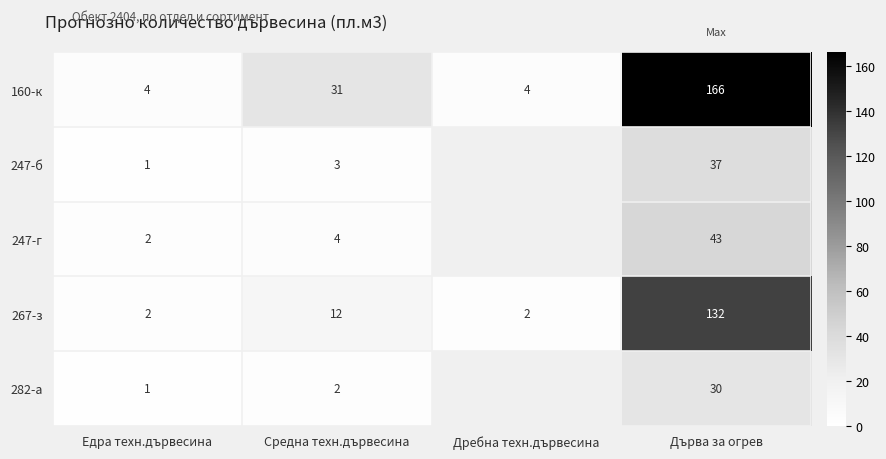

What is the minimum value for 160-к?

4